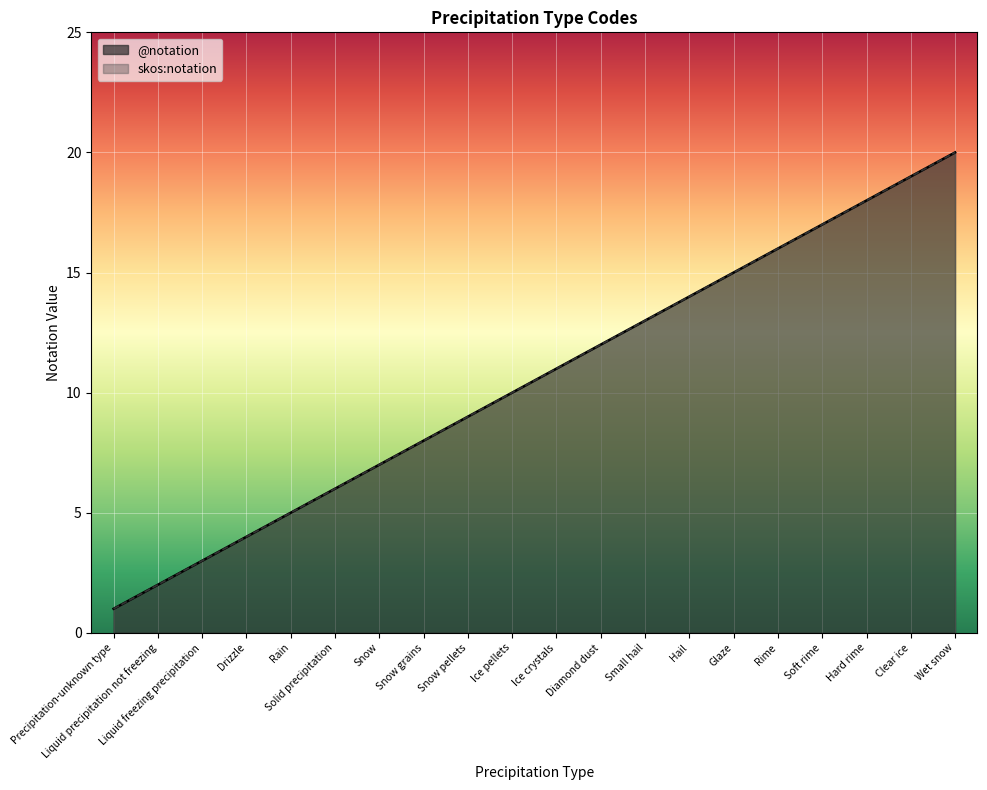

List the series in order of their peak value, highest first.

@notation, skos:notation